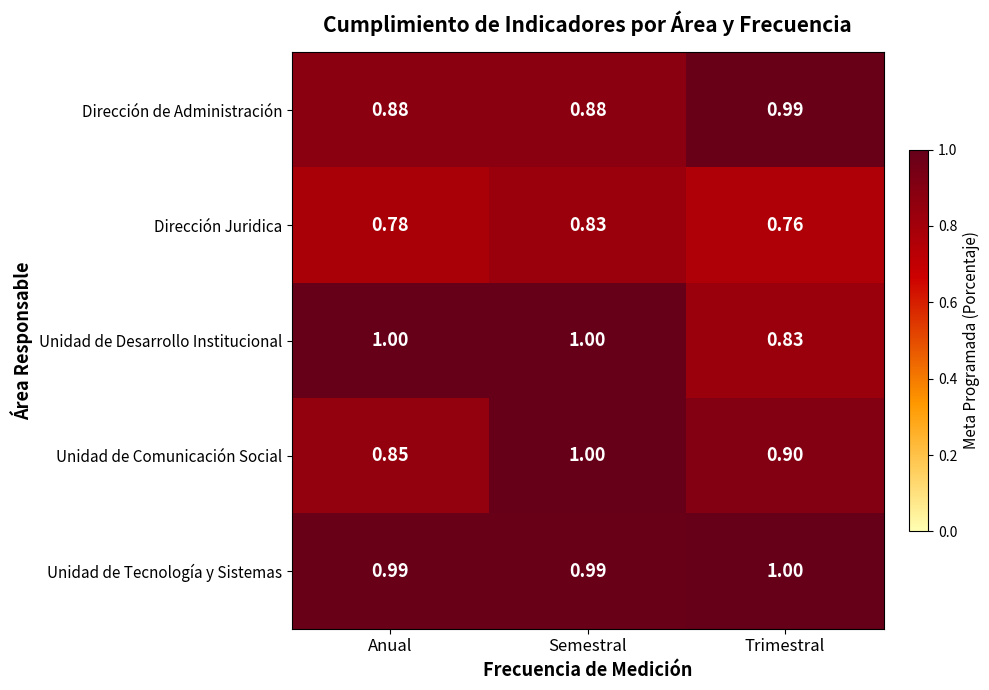

Which series has the widest spread of values?

Unidad de Desarrollo Institucional